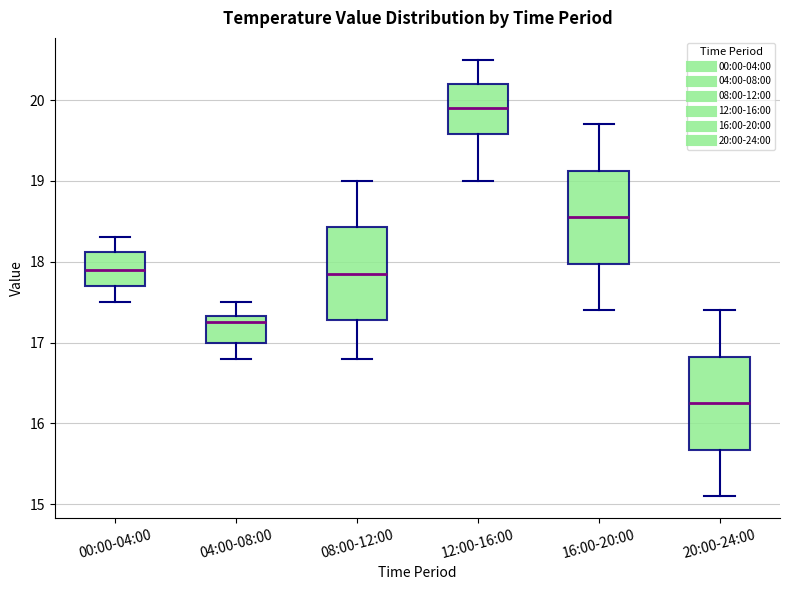

Reading left to right, transcribe this box plot: for each box, give where its median line is, the range the box spans, and where its two whiskers end, as read against the y-axis. The values are not printed on the chart, so give them approximately, as read against the axis.

00:00-04:00: median 17.9, box 17.7 to 18.1, whiskers 17.5 to 18.3
04:00-08:00: median 17.3 (just below the box's upper edge), box 17.0 to 17.3, whiskers 16.8 to 17.5
08:00-12:00: median 17.9, box 17.3 to 18.4, whiskers 16.8 to 19.0
12:00-16:00: median 19.9, box 19.6 to 20.2, whiskers 19.0 to 20.5
16:00-20:00: median 18.6, box 18.0 to 19.1, whiskers 17.4 to 19.7
20:00-24:00: median 16.3, box 15.7 to 16.8, whiskers 15.1 to 17.4